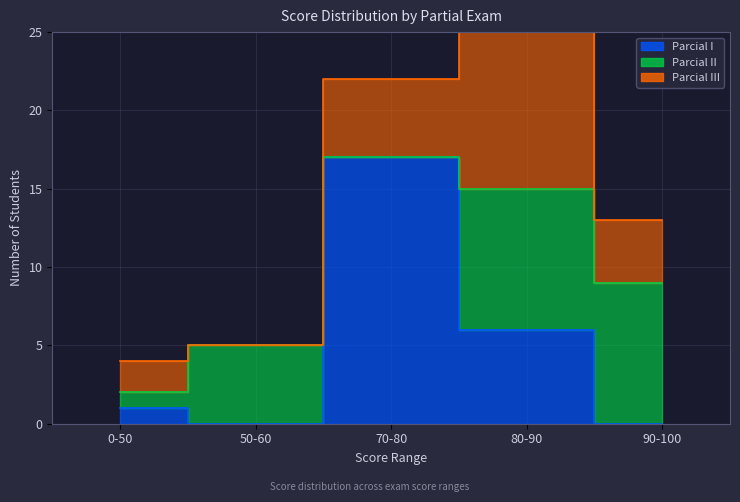

At which label is Parcial II closest to 4?

50-60